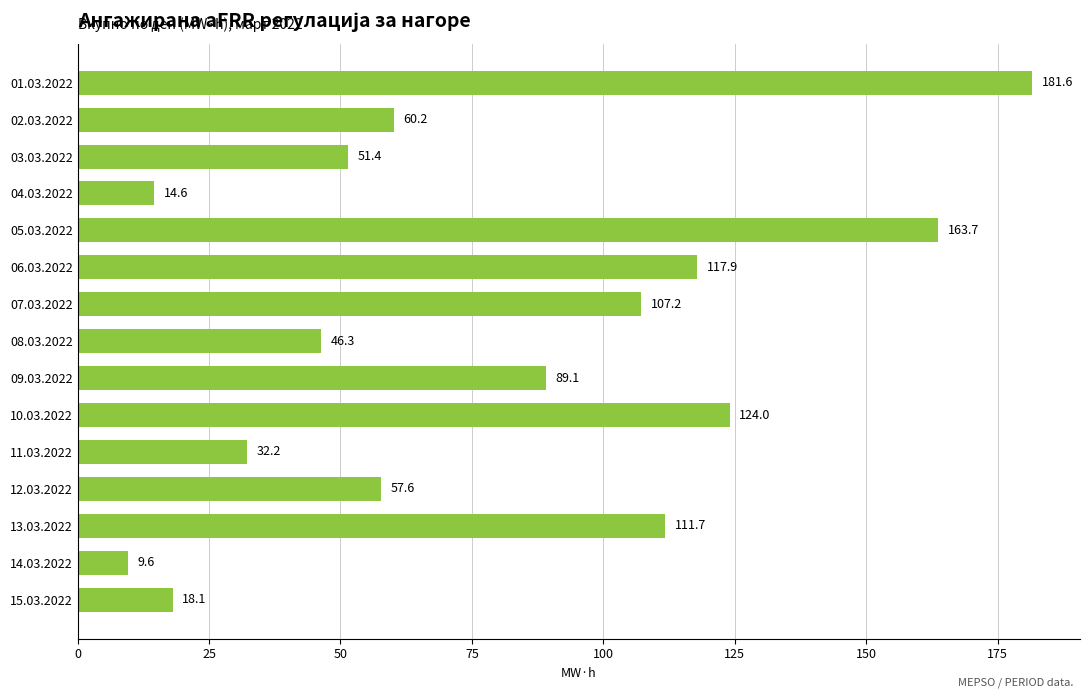

What is the maximum value shown in the chart?

181.6